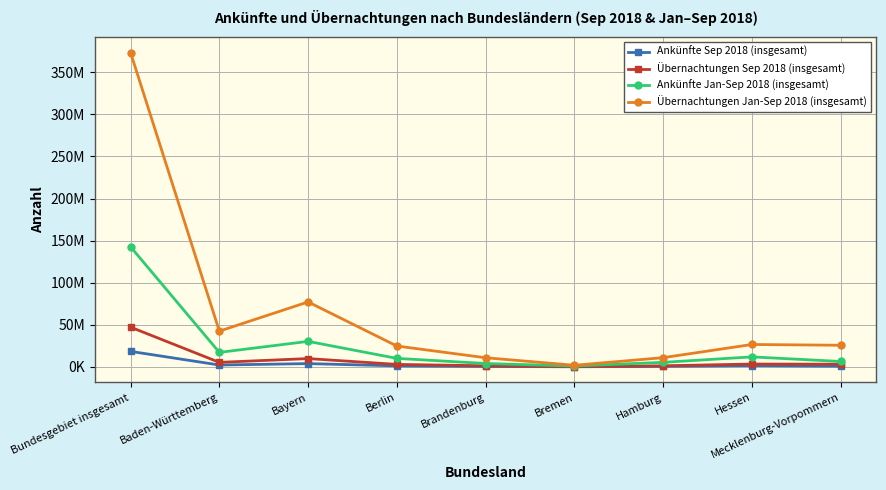

True or false: Übernachtungen Sep 2018 (insgesamt) and Übernachtungen Jan-Sep 2018 (insgesamt) cross at least once.

False